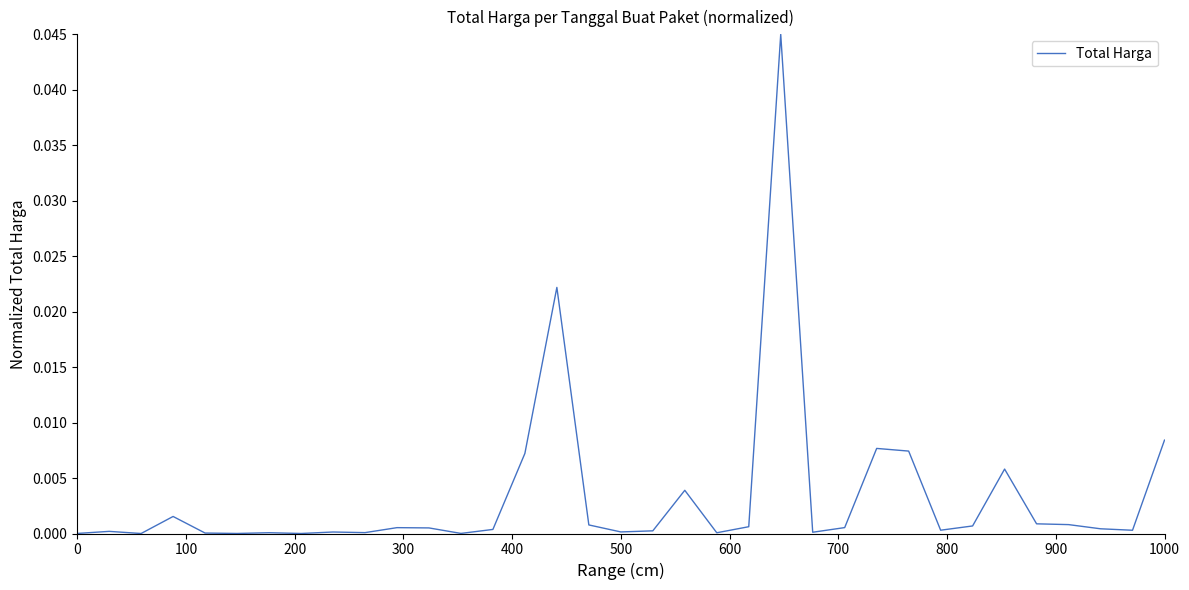

How many distinct data groups are displayed?

1